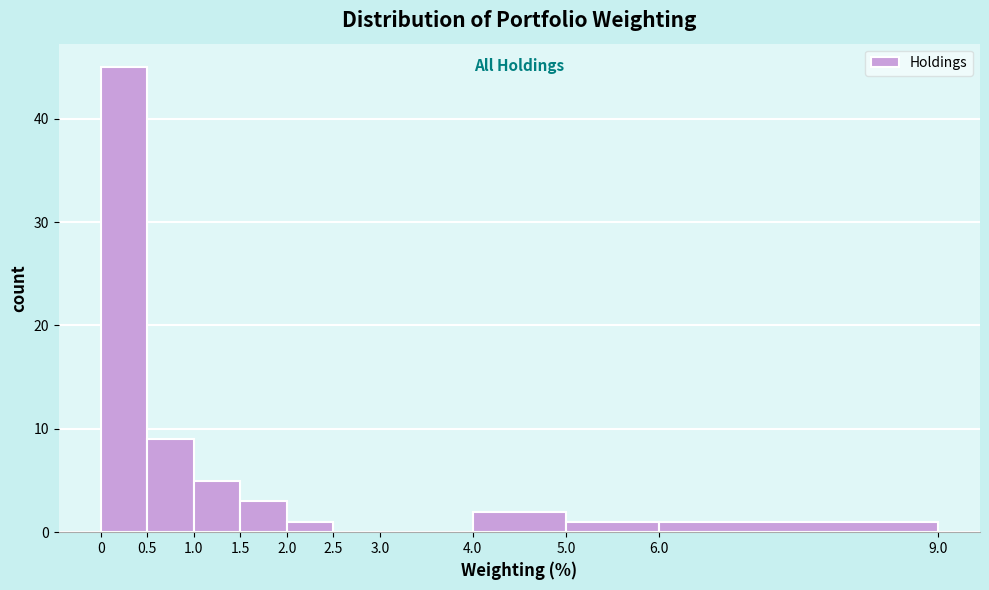

Which range on the x-axis has the tallest bar?

0 to 0.5